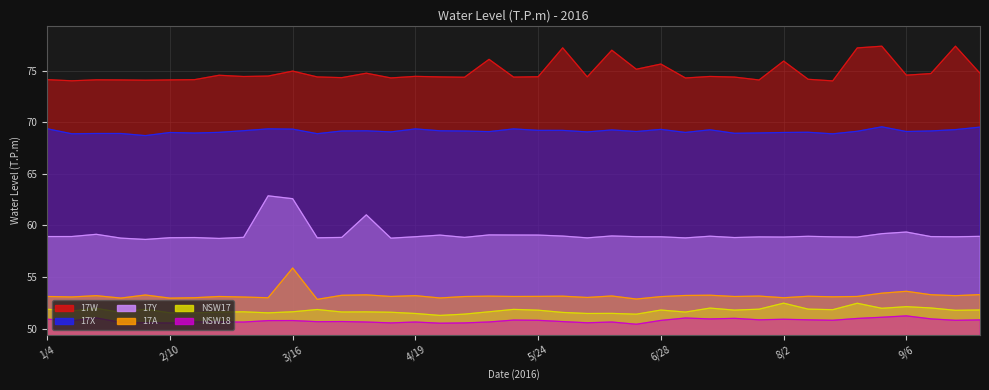

At which label does 17X first exceed 69?

1/4